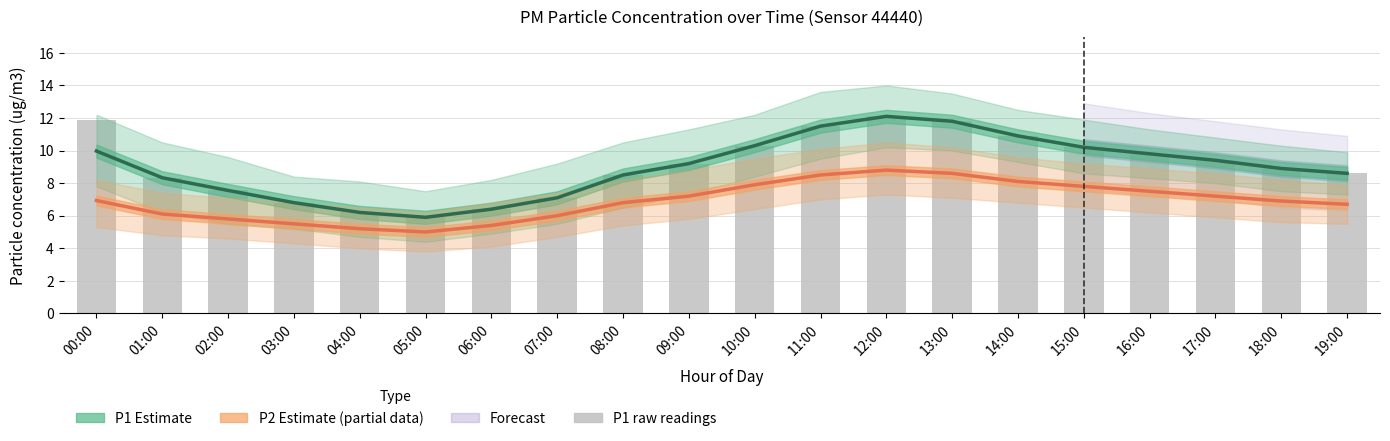

What is the average value of the P2 Estimate (partial) series?

6.9